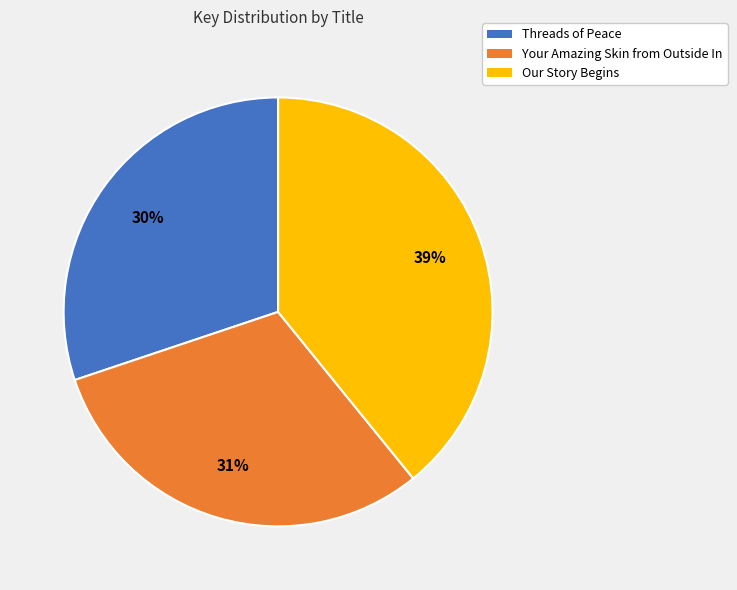

Is there a majority slice in this chart?

No